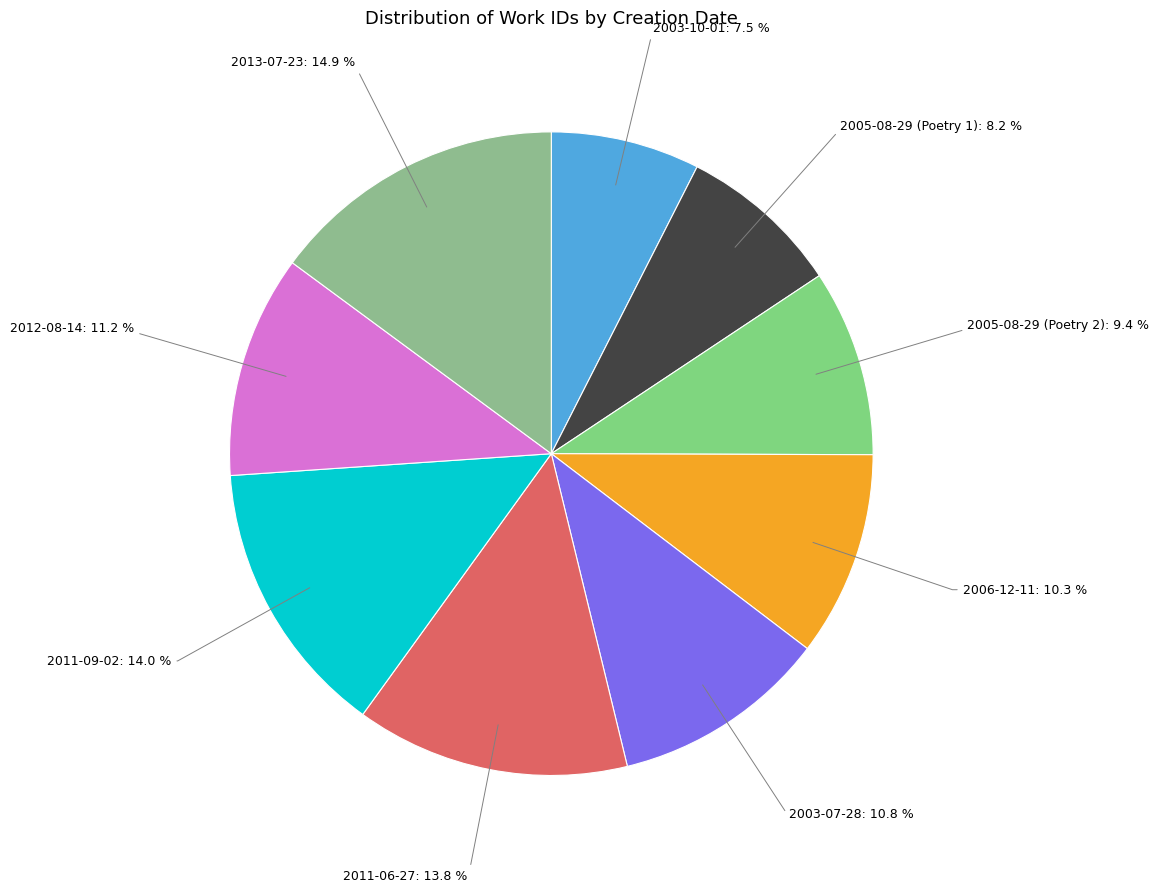

Count the number of slices in the pie.

9